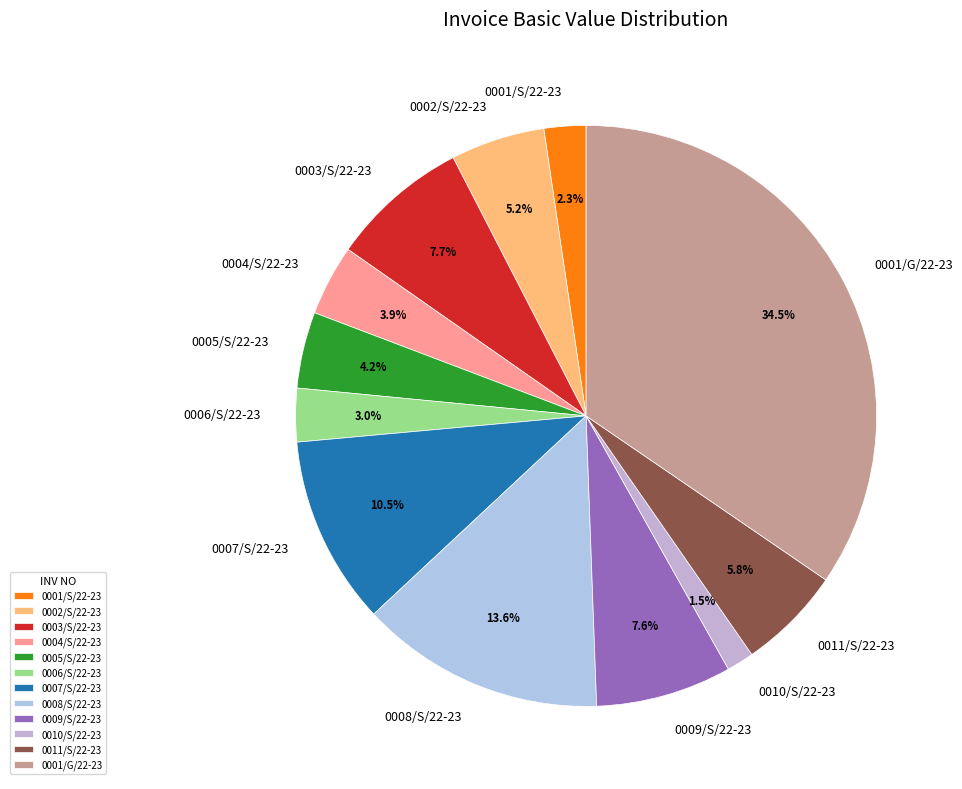

Between 0005/S/22-23 and 0003/S/22-23, which is larger?

0003/S/22-23